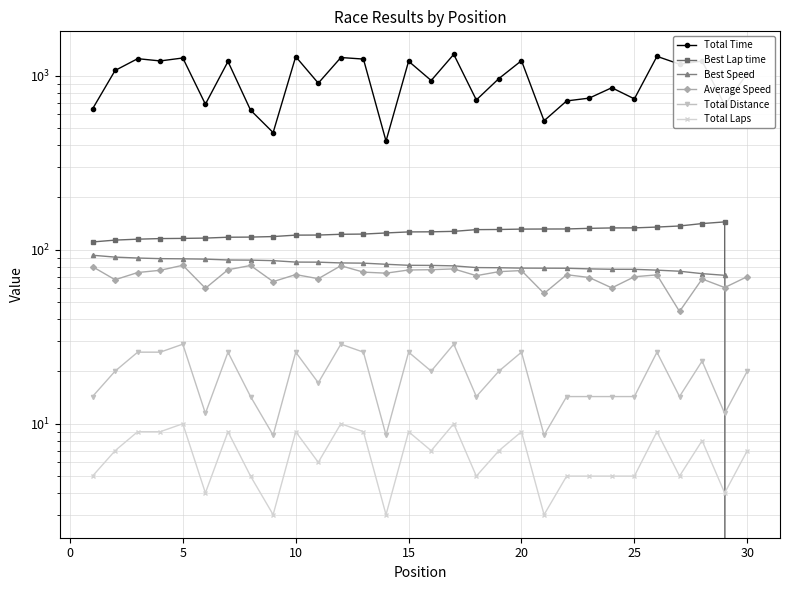

Reading left to right, what are all the values shown in this chart?

Total Time: 645.0	1073.5	1254.9	1218.0	1266.5	686.9	1209.1	635.0	471.9	1289.3	907.5	1274.2	1248.4	421.8	1213.2	939.9	1328.8	726.6	964.8	1222.2	551.6	717.4	744.5	854.2	737.2	1294.2	1167.4	1214.8	680.2	1030.6
Best Lap time: 110.9	113.7	115.1	116.0	116.3	116.8	118.1	118.3	119.1	121.4	121.5	122.8	123.1	125.0	126.7	126.9	127.6	130.6	130.8	131.5	131.6	131.7	132.8	133.6	133.6	135.1	137.0	141.5	144.6	0.0
Best Speed: 93.0	90.8	89.7	88.9	88.7	88.4	87.4	87.2	86.6	85.0	84.9	84.0	83.8	82.6	81.4	81.3	80.8	79.0	78.9	78.5	78.4	78.3	77.7	77.3	77.2	76.4	75.3	72.9	71.3	0.0
Average Speed: 80.0	67.3	74.0	76.2	81.5	60.1	76.8	81.2	65.6	72.0	68.2	81.0	74.4	73.4	76.5	76.8	77.6	71.0	74.9	76.0	56.1	71.9	69.3	60.4	70.0	71.8	44.2	67.9	60.7	70.1
Total Distance: 14.3	20.1	25.8	25.8	28.7	11.5	25.8	14.3	8.6	25.8	17.2	28.7	25.8	8.6	25.8	20.1	28.7	14.3	20.1	25.8	8.6	14.3	14.3	14.3	14.3	25.8	14.3	22.9	11.5	20.1
Total Laps: 5.0	7.0	9.0	9.0	10.0	4.0	9.0	5.0	3.0	9.0	6.0	10.0	9.0	3.0	9.0	7.0	10.0	5.0	7.0	9.0	3.0	5.0	5.0	5.0	5.0	9.0	5.0	8.0	4.0	7.0